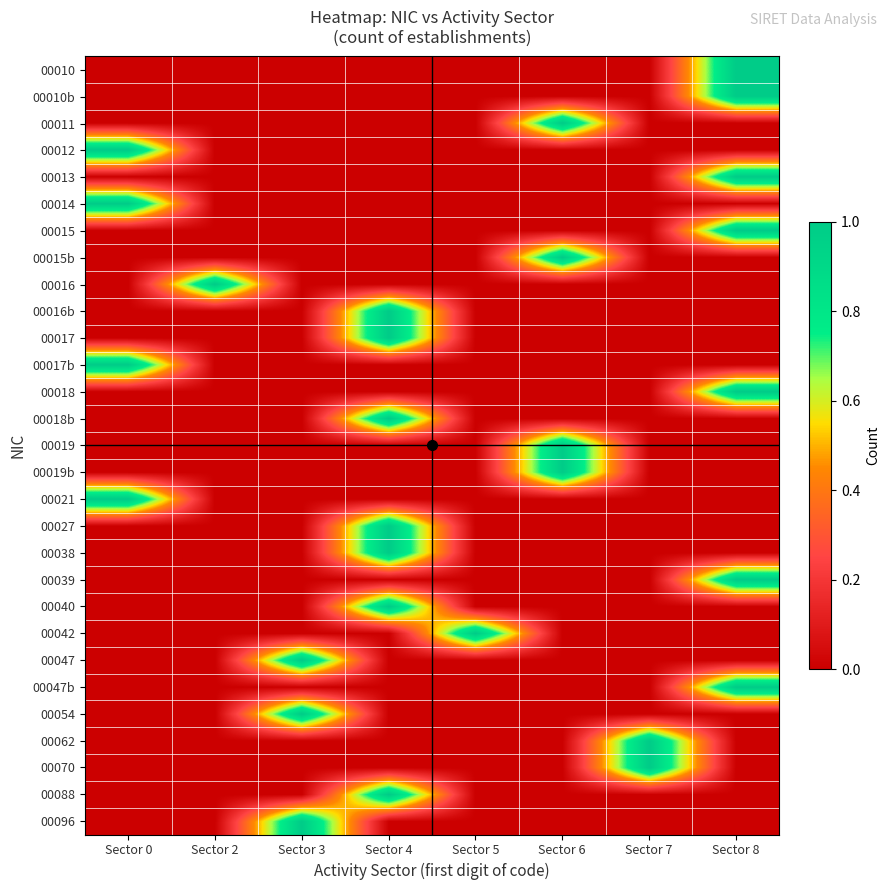

Reading left to right, extract all data points from this chart.

00010: Sector 0=0	Sector 2=0	Sector 3=0	Sector 4=0	Sector 5=0	Sector 6=0	Sector 7=0	Sector 8=1
00010b: Sector 0=0	Sector 2=0	Sector 3=0	Sector 4=0	Sector 5=0	Sector 6=0	Sector 7=0	Sector 8=1
00011: Sector 0=0	Sector 2=0	Sector 3=0	Sector 4=0	Sector 5=0	Sector 6=1	Sector 7=0	Sector 8=0
00012: Sector 0=1	Sector 2=0	Sector 3=0	Sector 4=0	Sector 5=0	Sector 6=0	Sector 7=0	Sector 8=0
00013: Sector 0=0	Sector 2=0	Sector 3=0	Sector 4=0	Sector 5=0	Sector 6=0	Sector 7=0	Sector 8=1
00014: Sector 0=1	Sector 2=0	Sector 3=0	Sector 4=0	Sector 5=0	Sector 6=0	Sector 7=0	Sector 8=0
00015: Sector 0=0	Sector 2=0	Sector 3=0	Sector 4=0	Sector 5=0	Sector 6=0	Sector 7=0	Sector 8=1
00015b: Sector 0=0	Sector 2=0	Sector 3=0	Sector 4=0	Sector 5=0	Sector 6=1	Sector 7=0	Sector 8=0
00016: Sector 0=0	Sector 2=1	Sector 3=0	Sector 4=0	Sector 5=0	Sector 6=0	Sector 7=0	Sector 8=0
00016b: Sector 0=0	Sector 2=0	Sector 3=0	Sector 4=1	Sector 5=0	Sector 6=0	Sector 7=0	Sector 8=0
00017: Sector 0=0	Sector 2=0	Sector 3=0	Sector 4=1	Sector 5=0	Sector 6=0	Sector 7=0	Sector 8=0
00017b: Sector 0=1	Sector 2=0	Sector 3=0	Sector 4=0	Sector 5=0	Sector 6=0	Sector 7=0	Sector 8=0
00018: Sector 0=0	Sector 2=0	Sector 3=0	Sector 4=0	Sector 5=0	Sector 6=0	Sector 7=0	Sector 8=1
00018b: Sector 0=0	Sector 2=0	Sector 3=0	Sector 4=1	Sector 5=0	Sector 6=0	Sector 7=0	Sector 8=0
00019: Sector 0=0	Sector 2=0	Sector 3=0	Sector 4=0	Sector 5=0	Sector 6=1	Sector 7=0	Sector 8=0
00019b: Sector 0=0	Sector 2=0	Sector 3=0	Sector 4=0	Sector 5=0	Sector 6=1	Sector 7=0	Sector 8=0
00021: Sector 0=1	Sector 2=0	Sector 3=0	Sector 4=0	Sector 5=0	Sector 6=0	Sector 7=0	Sector 8=0
00027: Sector 0=0	Sector 2=0	Sector 3=0	Sector 4=1	Sector 5=0	Sector 6=0	Sector 7=0	Sector 8=0
00038: Sector 0=0	Sector 2=0	Sector 3=0	Sector 4=1	Sector 5=0	Sector 6=0	Sector 7=0	Sector 8=0
00039: Sector 0=0	Sector 2=0	Sector 3=0	Sector 4=0	Sector 5=0	Sector 6=0	Sector 7=0	Sector 8=1
00040: Sector 0=0	Sector 2=0	Sector 3=0	Sector 4=1	Sector 5=0	Sector 6=0	Sector 7=0	Sector 8=0
00042: Sector 0=0	Sector 2=0	Sector 3=0	Sector 4=0	Sector 5=1	Sector 6=0	Sector 7=0	Sector 8=0
00047: Sector 0=0	Sector 2=0	Sector 3=1	Sector 4=0	Sector 5=0	Sector 6=0	Sector 7=0	Sector 8=0
00047b: Sector 0=0	Sector 2=0	Sector 3=0	Sector 4=0	Sector 5=0	Sector 6=0	Sector 7=0	Sector 8=1
00054: Sector 0=0	Sector 2=0	Sector 3=1	Sector 4=0	Sector 5=0	Sector 6=0	Sector 7=0	Sector 8=0
00062: Sector 0=0	Sector 2=0	Sector 3=0	Sector 4=0	Sector 5=0	Sector 6=0	Sector 7=1	Sector 8=0
00070: Sector 0=0	Sector 2=0	Sector 3=0	Sector 4=0	Sector 5=0	Sector 6=0	Sector 7=1	Sector 8=0
00088: Sector 0=0	Sector 2=0	Sector 3=0	Sector 4=1	Sector 5=0	Sector 6=0	Sector 7=0	Sector 8=0
00096: Sector 0=0	Sector 2=0	Sector 3=1	Sector 4=0	Sector 5=0	Sector 6=0	Sector 7=0	Sector 8=0